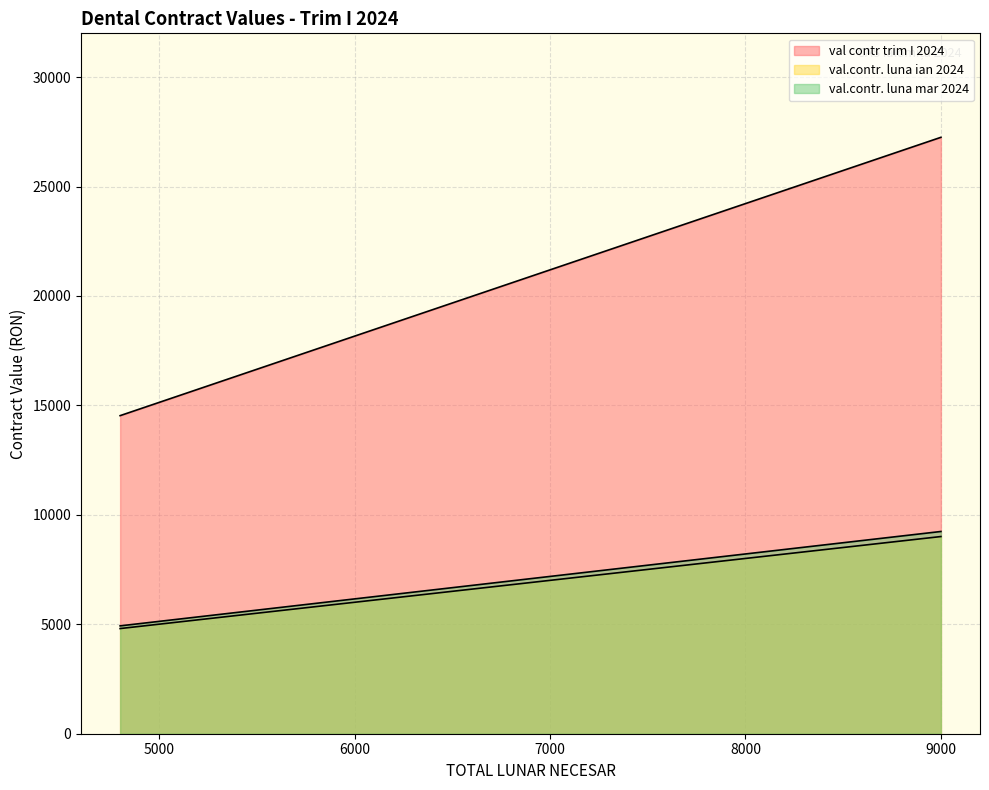

At how many categories does at least one series exceed 15610?

9